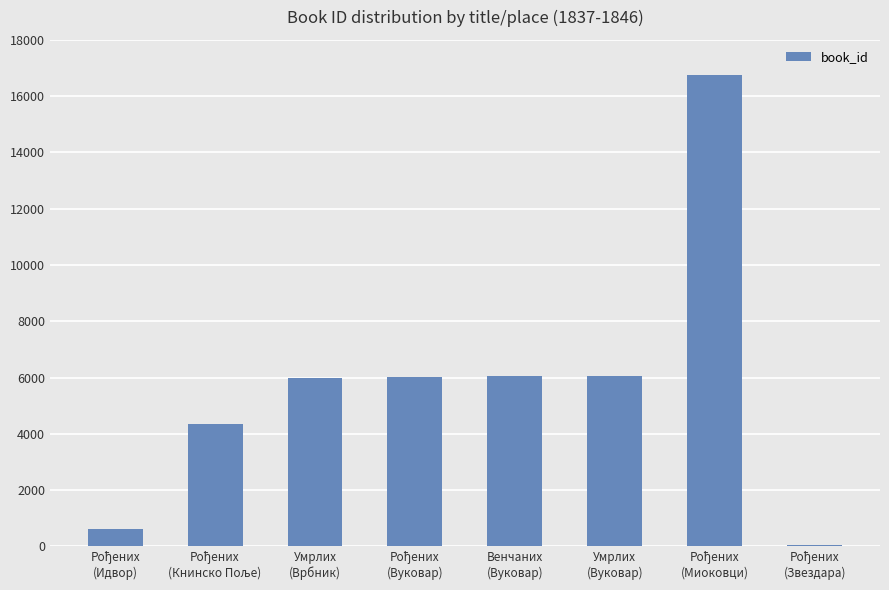

What is the average value?

5733